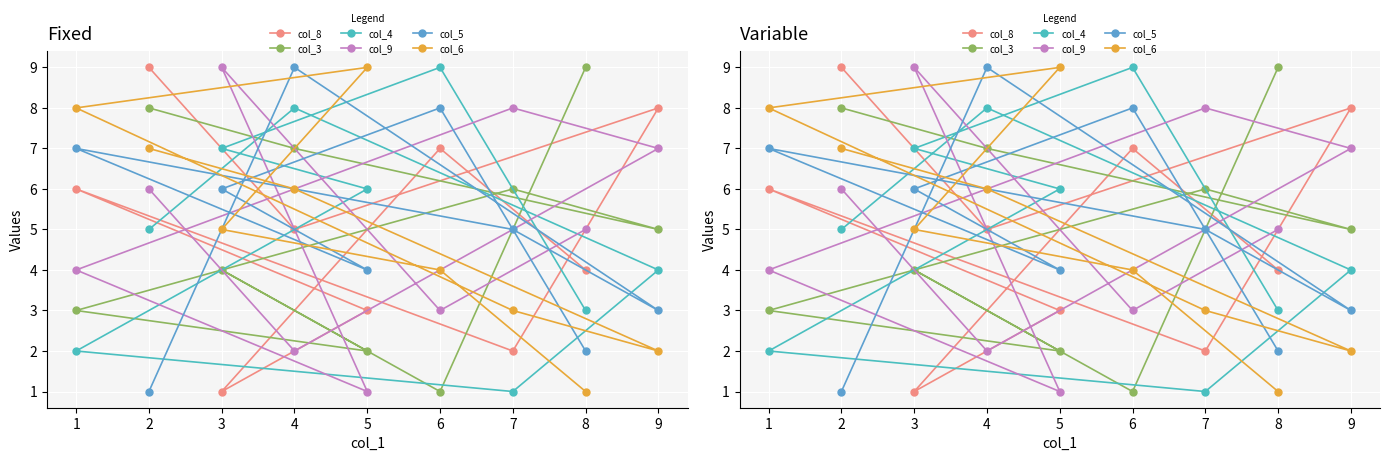

What are all the series names shown in the legend?

col_8, col_3, col_4, col_9, col_5, col_6